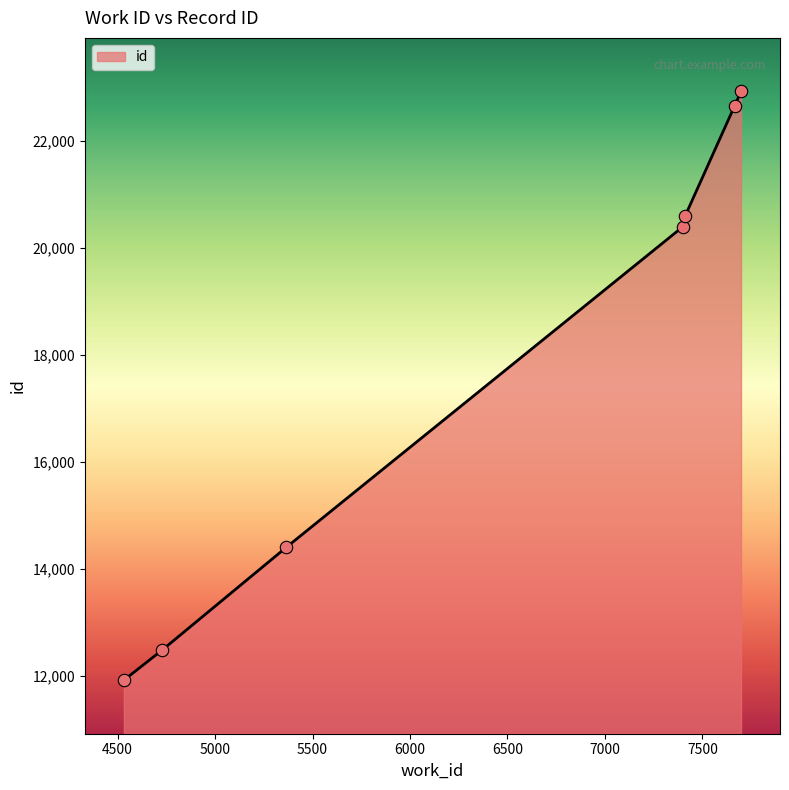

What is the difference between the maximum and minimum values?

10993